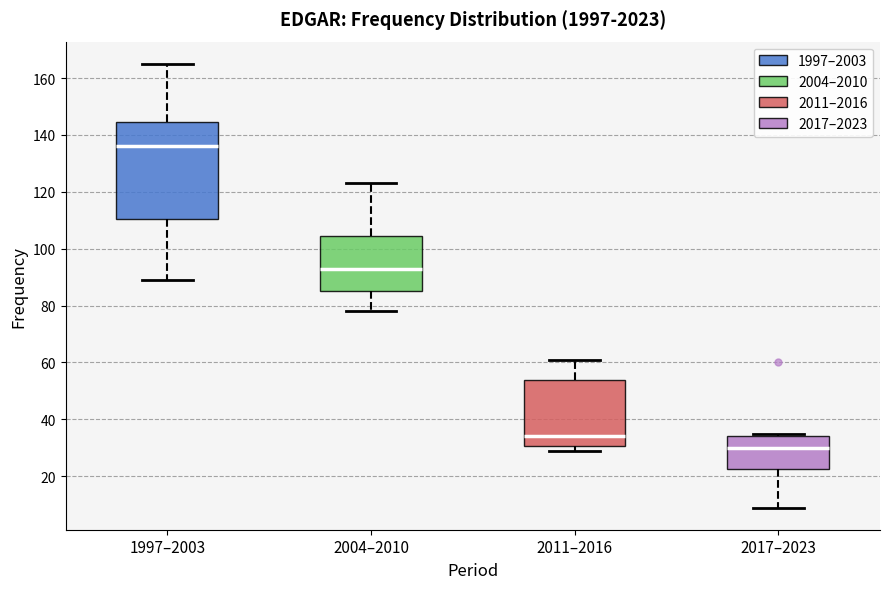

Which box is the tallest, from its lower edge to its upper edge?

1997–2003